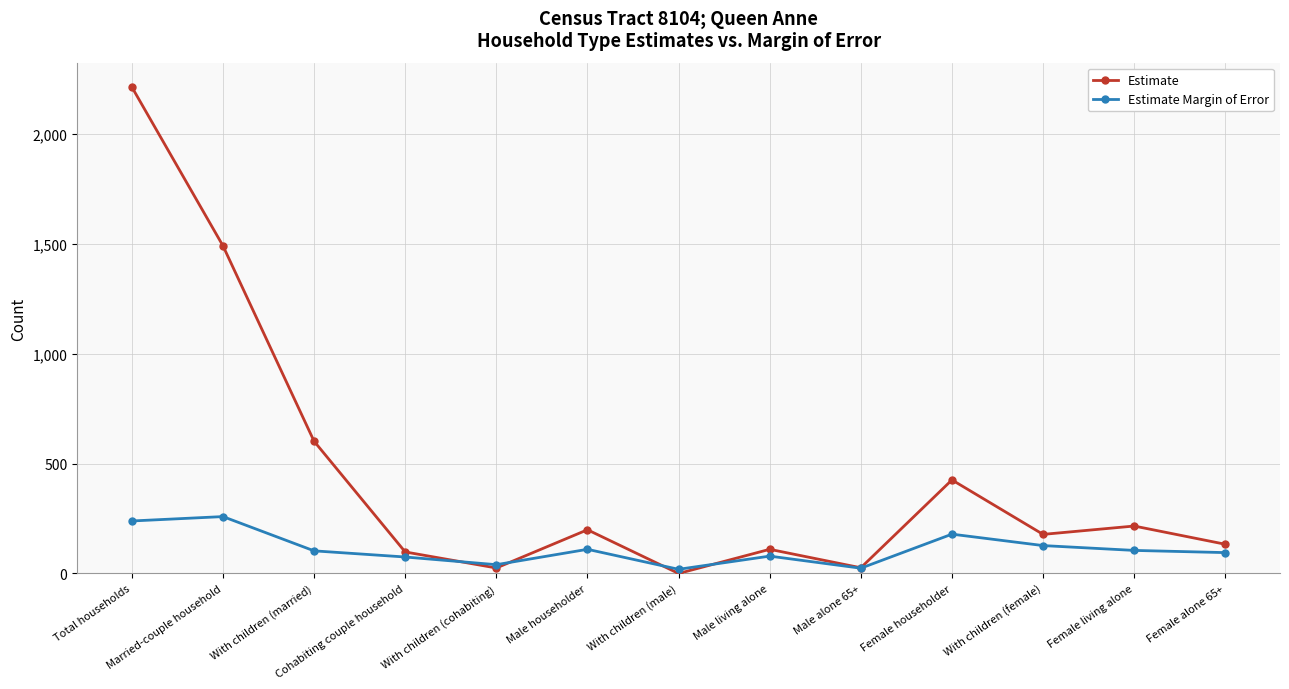

What is the total value across all series at With children (cohabiting)?

65